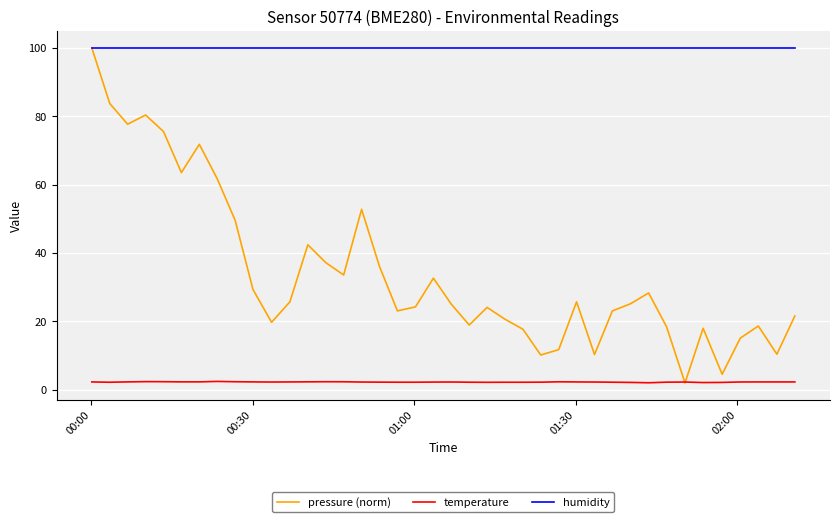

True or false: humidity and temperature intersect in this chart.

False